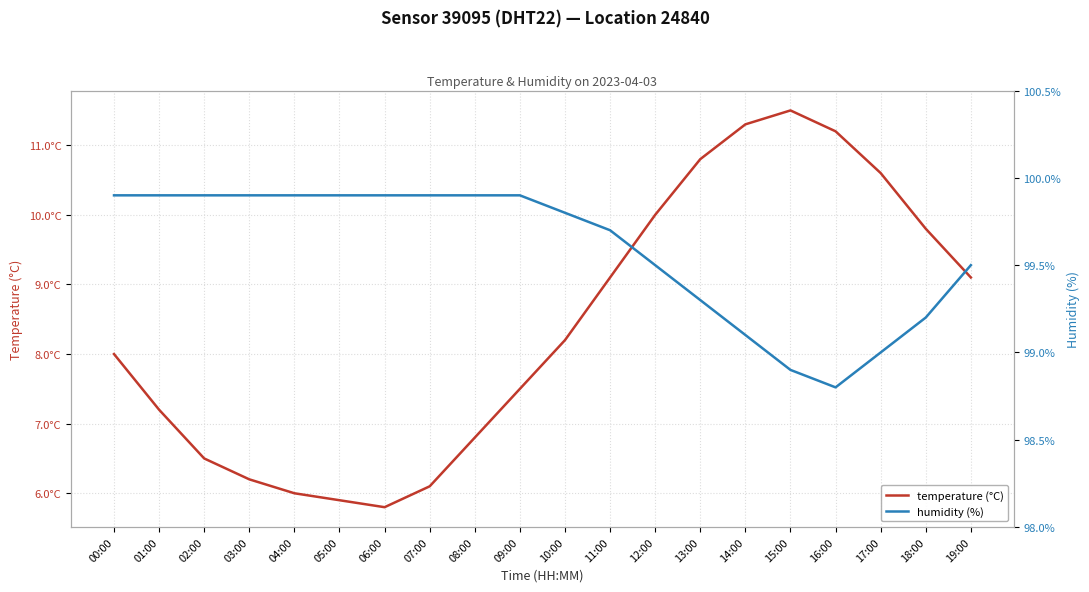

What position from the right is 11:00?

9